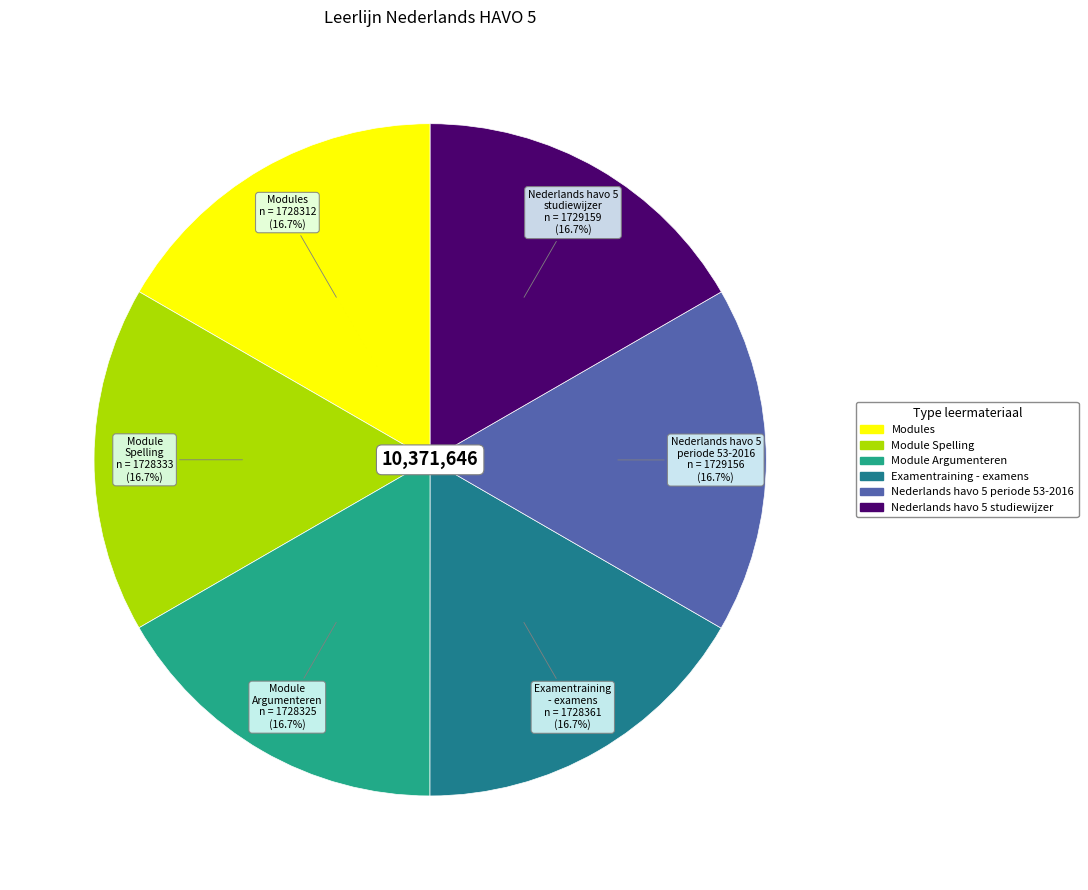

To the nearest percent, what is the average slice percentage?

17%